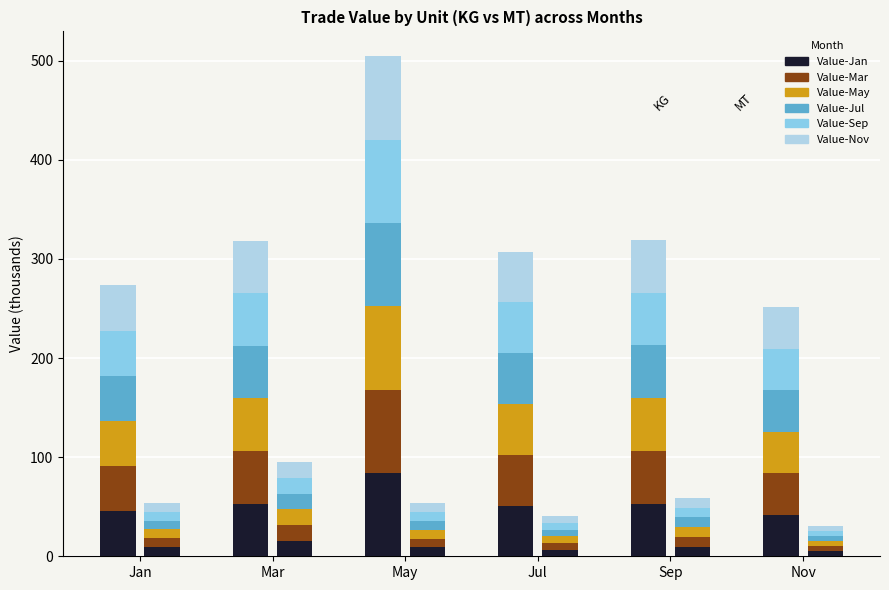

How many bars are there in each group?

6